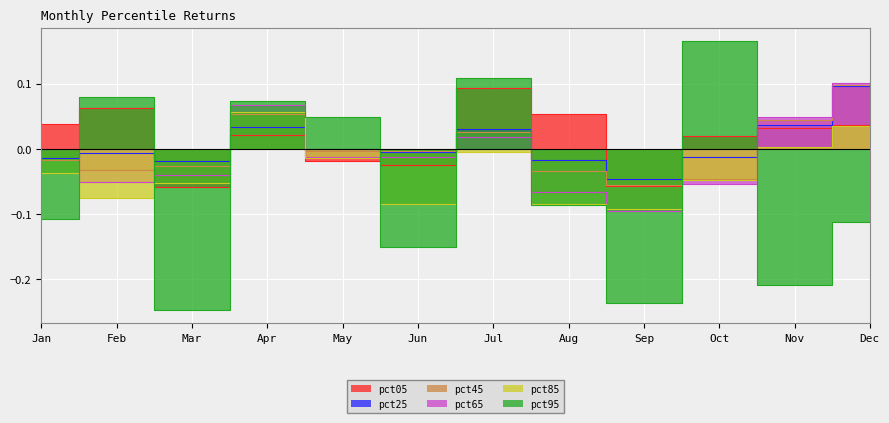

How many values in pct65 are below zero?

7